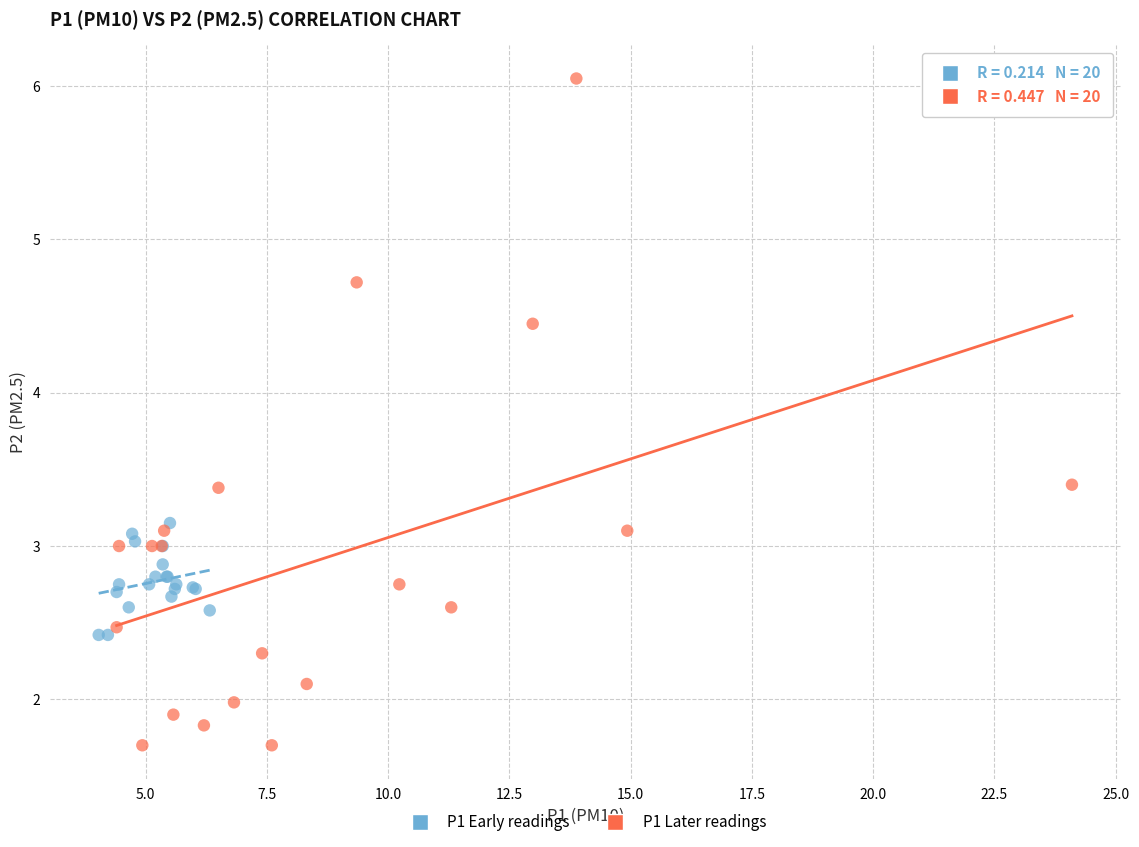

Which series has the largest Y range (max minus min)?

P1 Later readings